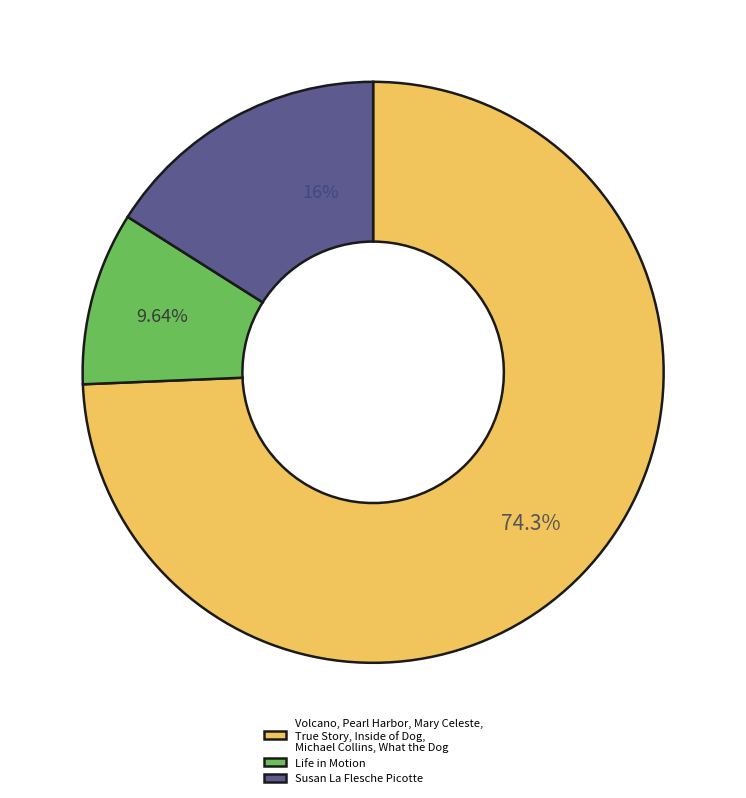

Do Life in Motion and Volcano, Pearl Harbor, Mary Celeste, True Story, Inside of Dog, Michael Collins, What the Dog together represent more than half of the pie?

Yes